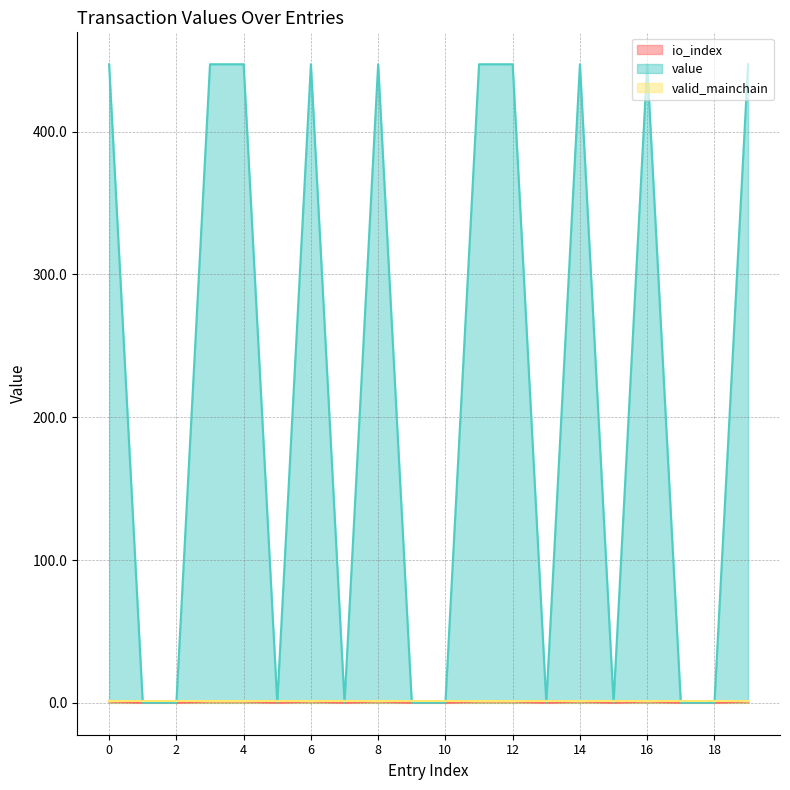

The value series shows 670.4 at 12. True or false?

False